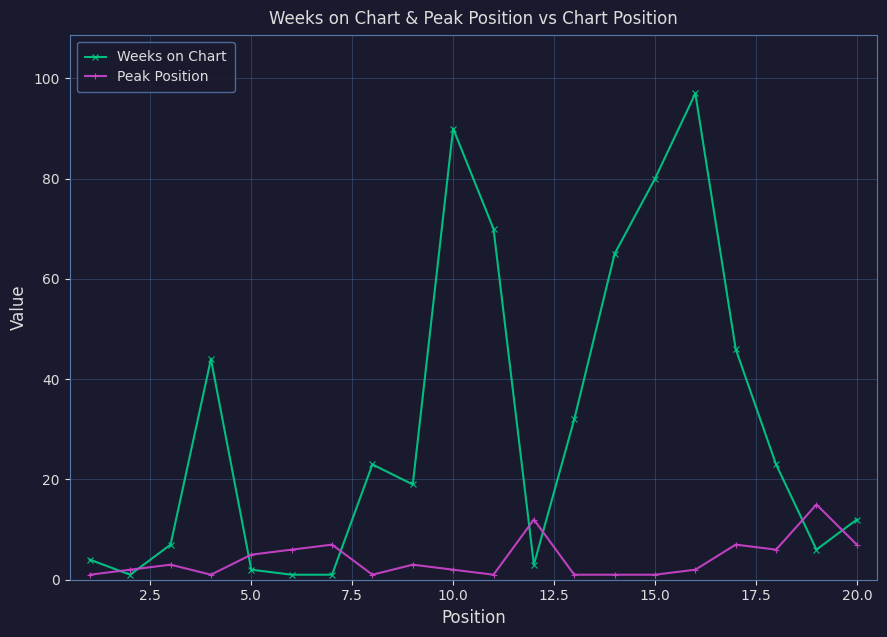

List the series in order of their peak value, lowest first.

Peak Position, Weeks on Chart